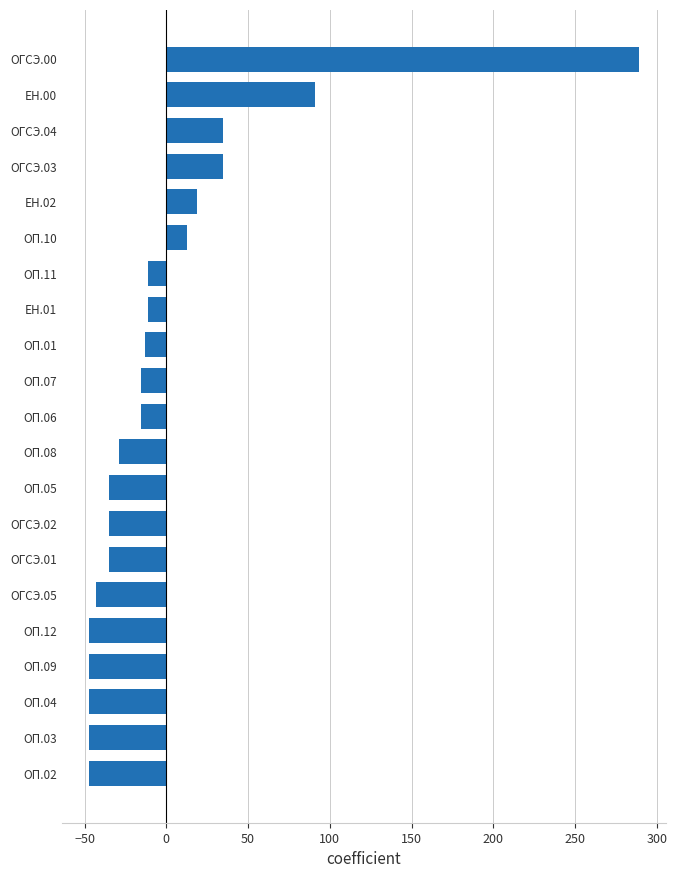

How many distinct data groups are displayed?

1